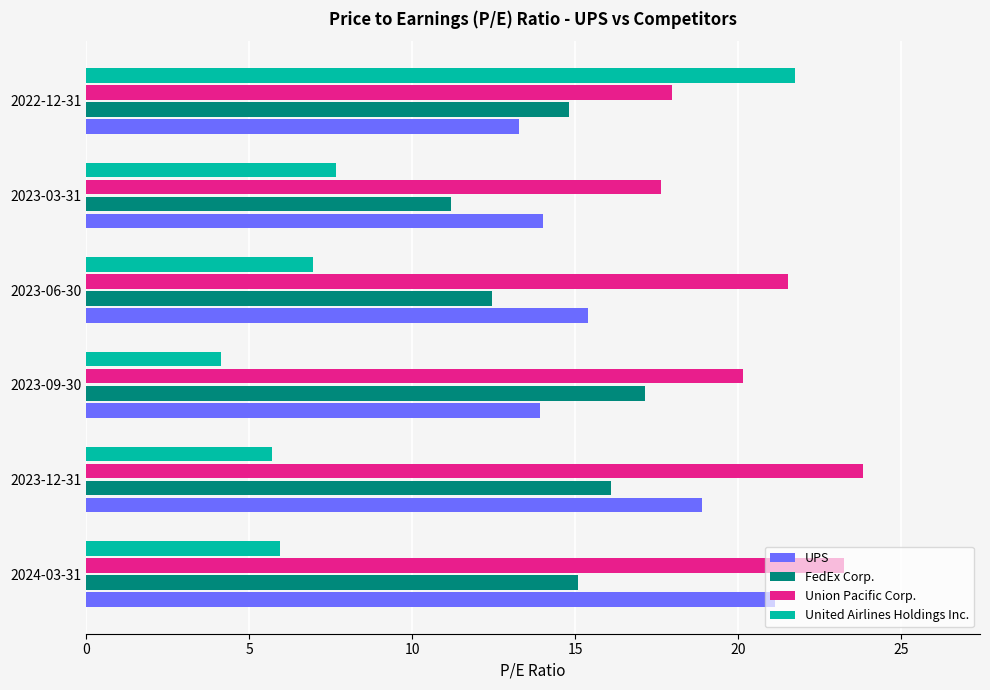

Which series has the largest total across all categories?

Union Pacific Corp.